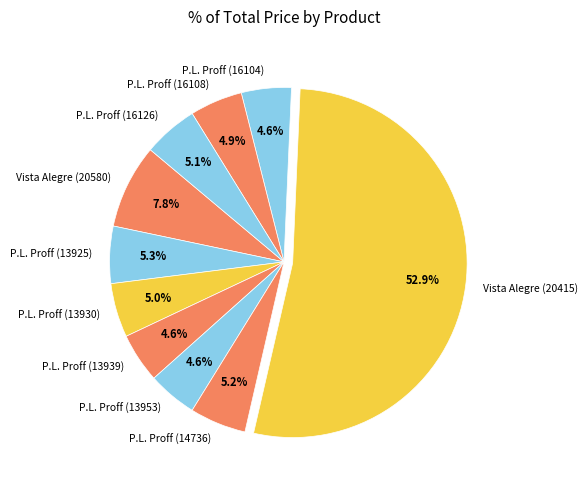

Combined, what portion of the pie is P.L. Proff (16108) and P.L. Proff (14736)?

10.1%